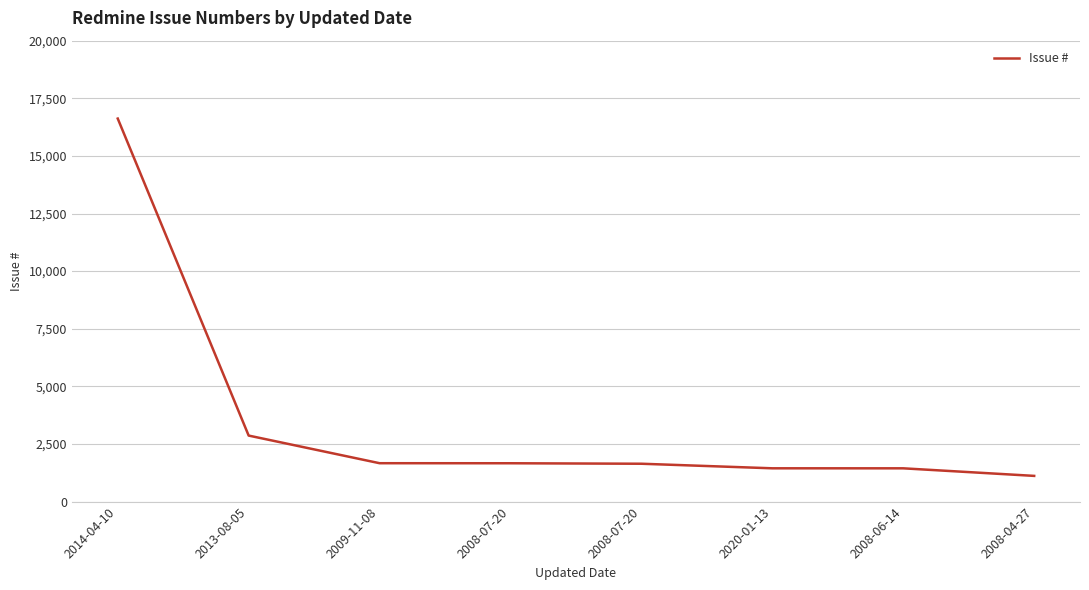

Reading left to right, list all the values displayed in this chart.

16620	2865	1666	1664	1643	1445	1444	1116